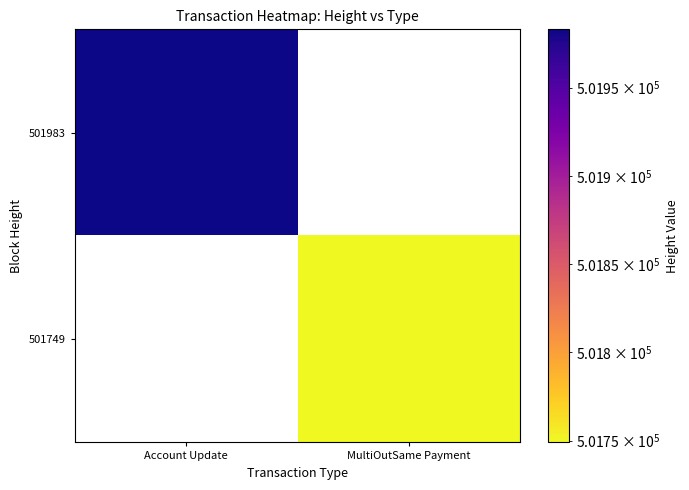

List the labels in order of 501983 value, smallest first.

Account Update, MultiOutSame Payment